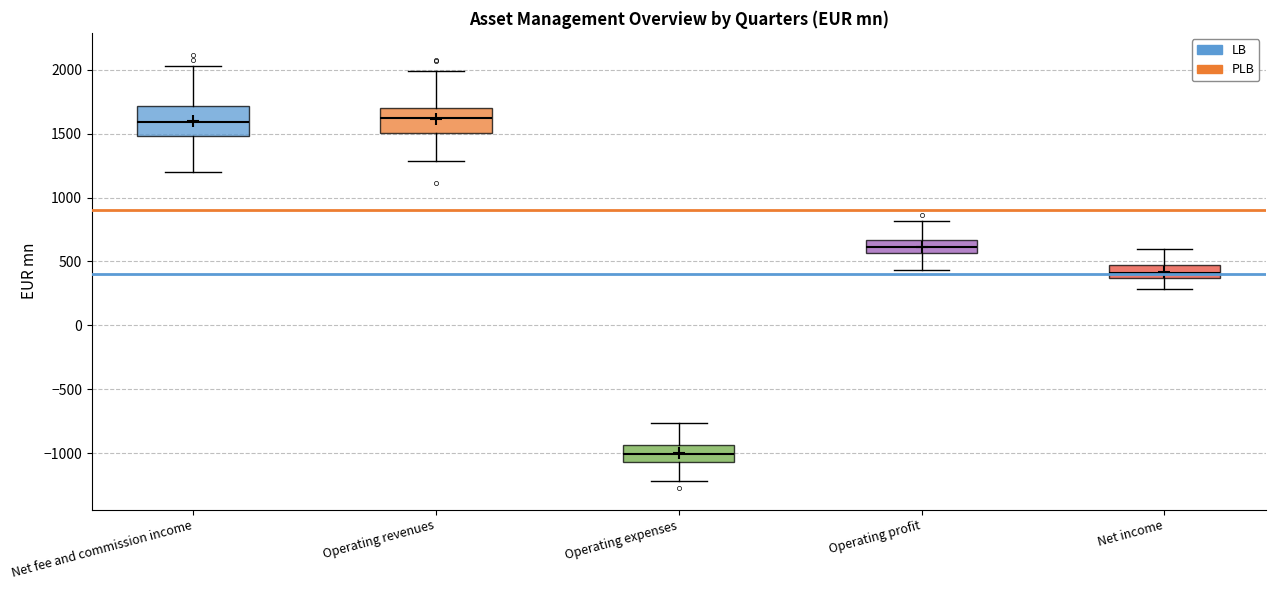

Reading left to right, transcribe this box plot: for each box, give where its median line is, the range the box spans, and where its two whiskers end, as read against the y-axis. The values are not printed on the chart, so give them approximately, as read against the axis.

Net fee and commission income: median 1600, box 1500 to 1700, whiskers 1200 to 2050
Operating revenues: median 1650, box 1500 to 1700, whiskers 1300 to 2000
Operating expenses: median -1000, box -1050 to -950, whiskers -1200 to -750
Operating profit: median 600, box 550 to 650, whiskers 450 to 800
Net income: median 400, box 350 to 450, whiskers 300 to 600